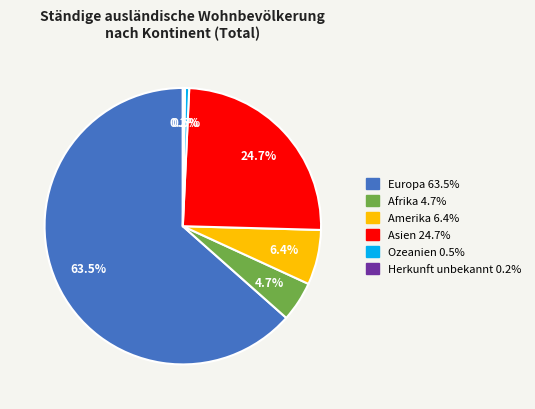

Which slice is the largest?

Europa